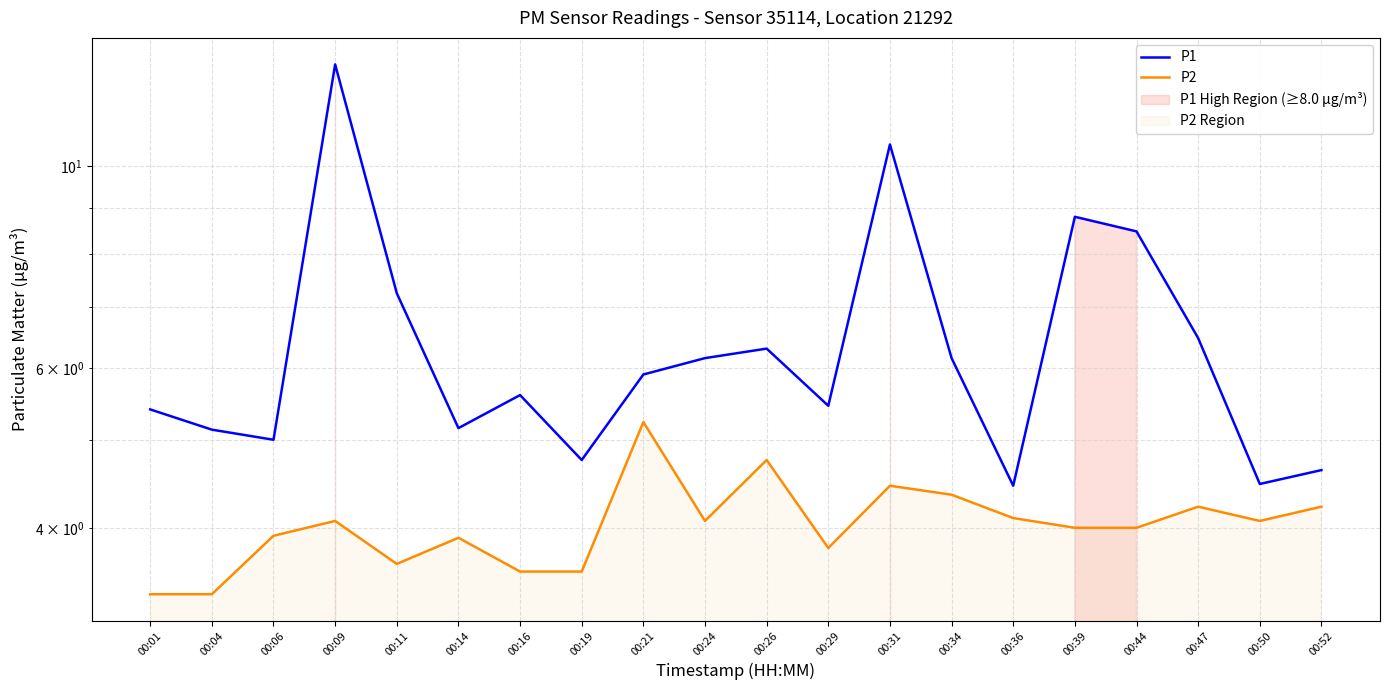

Read the P1 value at 00:11.

7.2